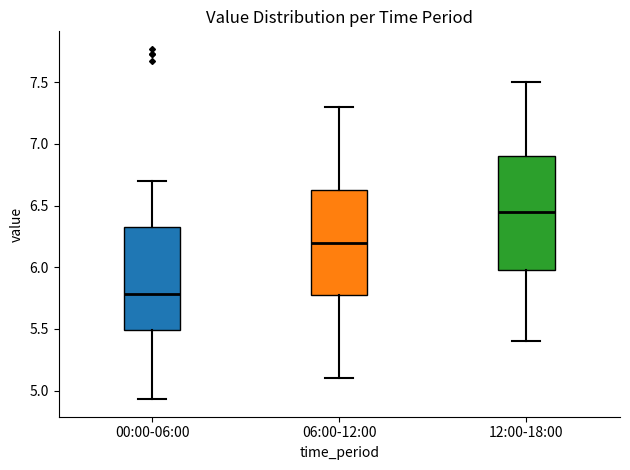

Reading left to right, transcribe this box plot: for each box, give where its median line is, the range the box spans, and where its two whiskers end, as read against the y-axis. The values are not printed on the chart, so give them approximately, as read against the axis.

00:00-06:00: median 5.80, box 5.50 to 6.35, whiskers 4.95 to 6.70
06:00-12:00: median 6.20, box 5.80 to 6.65, whiskers 5.10 to 7.30
12:00-18:00: median 6.45, box 6.00 to 6.90, whiskers 5.40 to 7.50